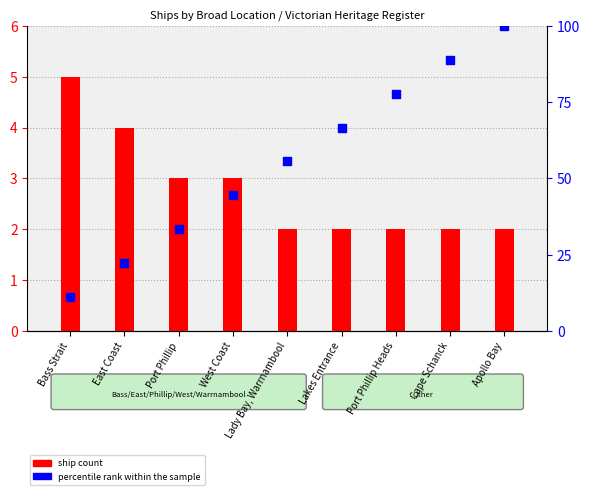

At how many categories does at least one series exceed 22?

8